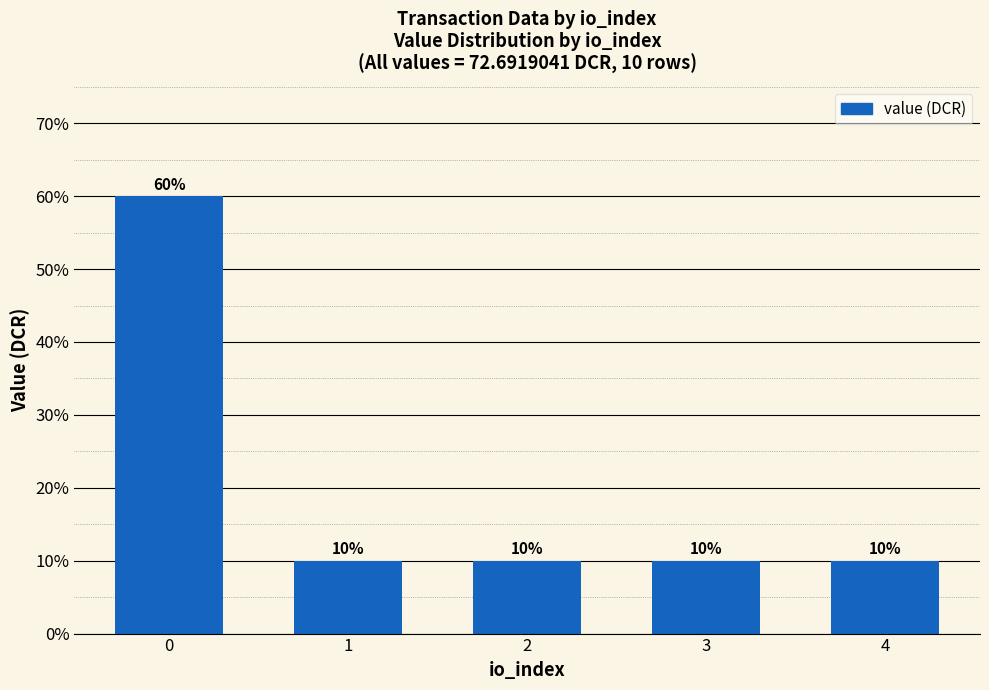

Reading right to left, what are all the values shown in this chart?

10	10	10	10	60